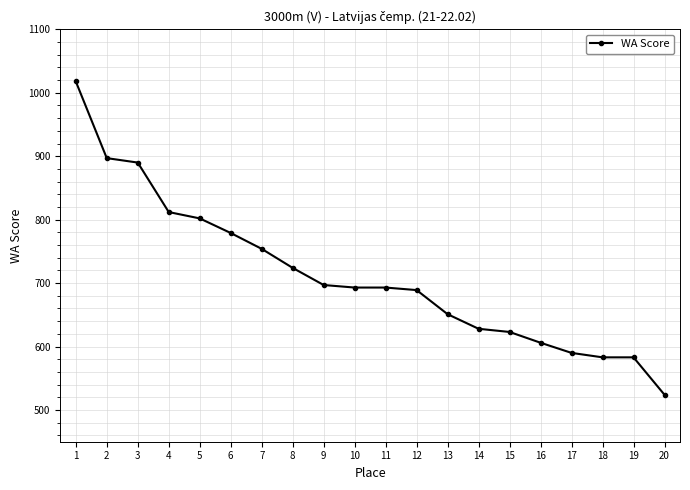

Reading right to left, list all the values displayed in this chart.

20=524	19=583	18=583	17=590	16=606	15=623	14=628	13=651	12=689	11=693	10=693	9=697	8=724	7=754	6=779	5=802	4=812	3=890	2=897	1=1018